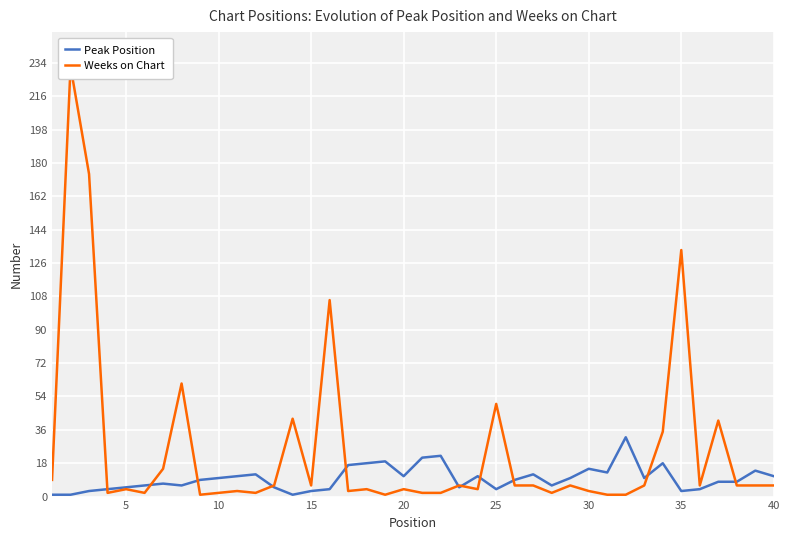

What is the difference between the second highest and minimum values in the Weeks on Chart series?

173